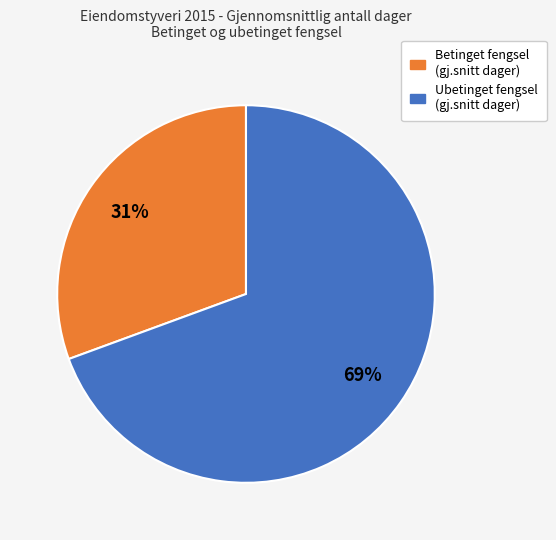

Does any single category account for the majority?

Yes